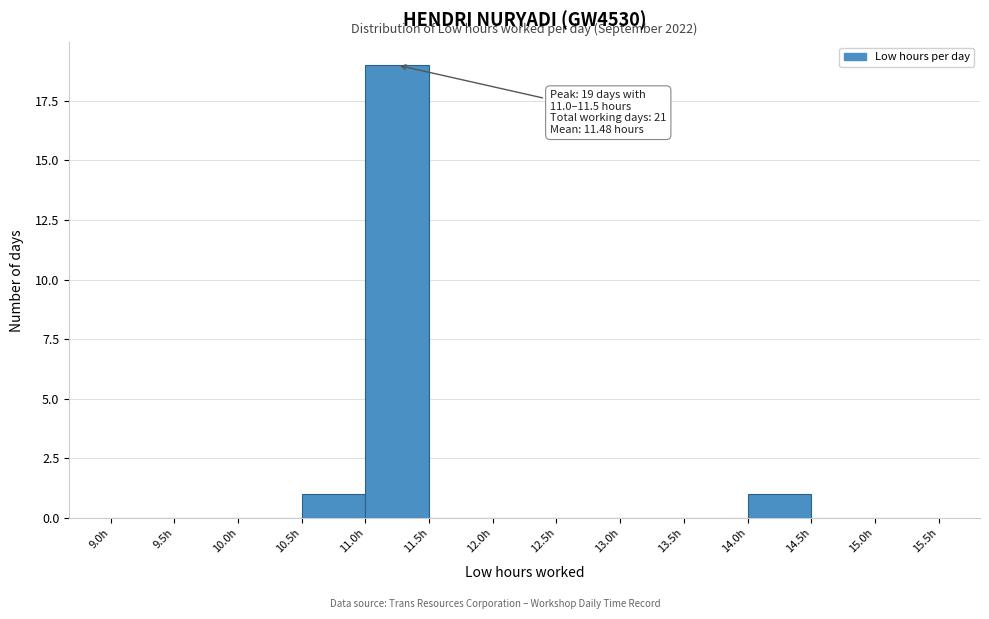

Which range on the x-axis has the tallest bar?

11.0 to 11.5